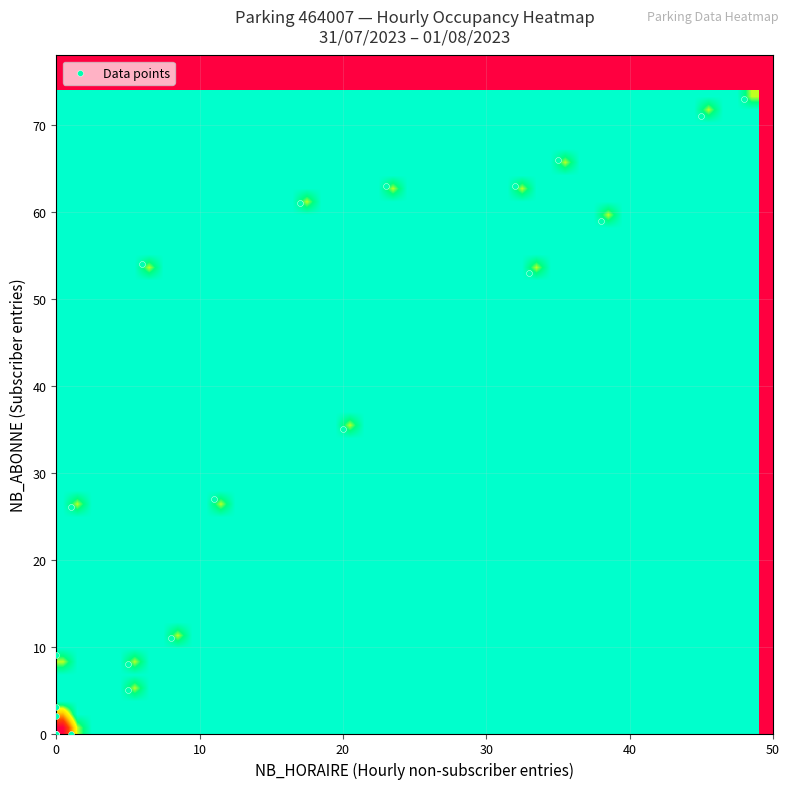

What Y value in the scatter plot is closest to 36?

35